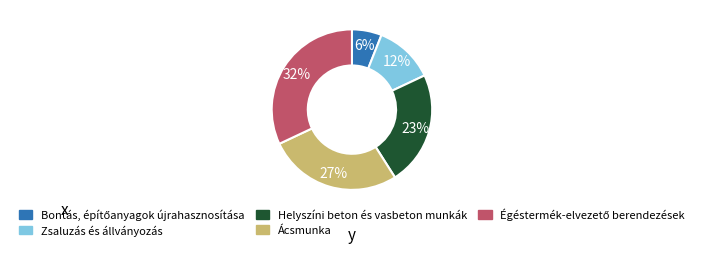

To the nearest percent, what is the average slice percentage?

20%